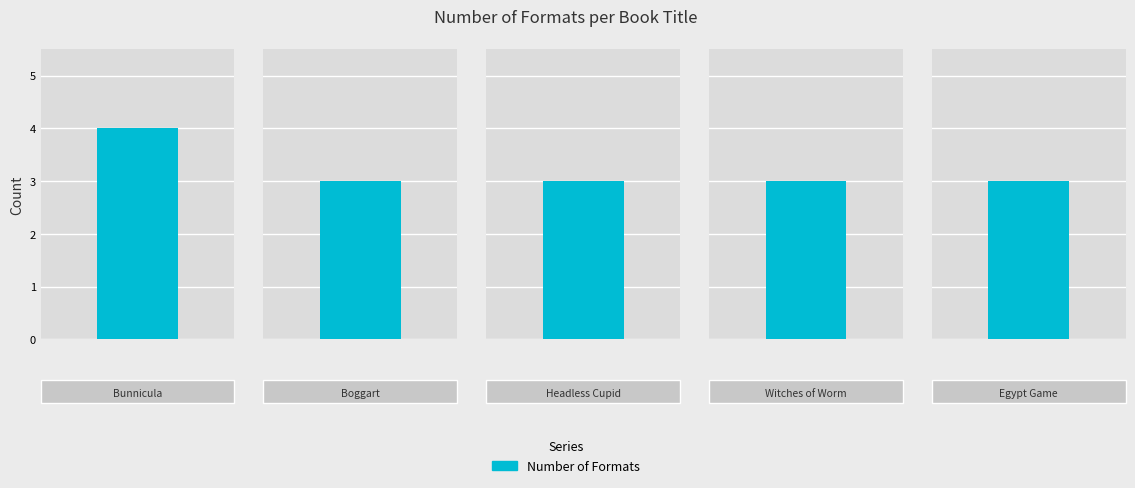

How many series are shown in this chart?

1